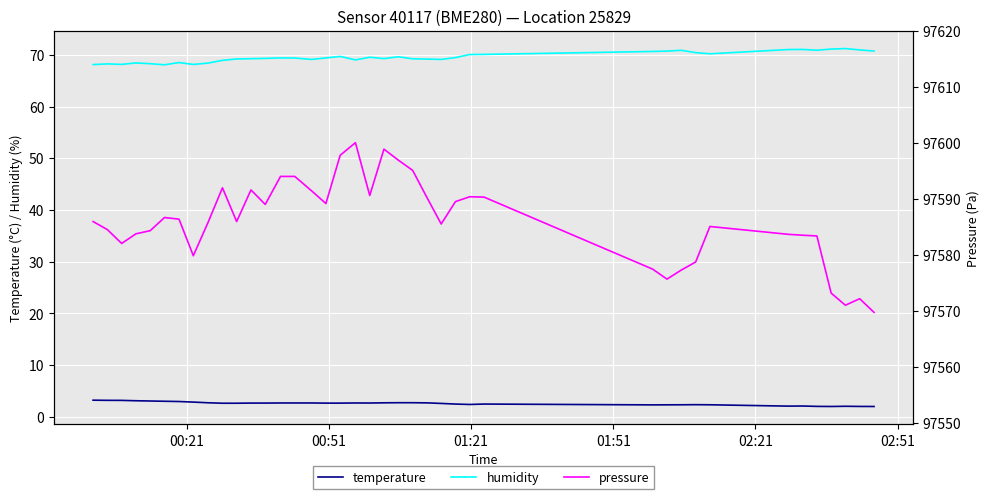

What is the greatest value displayed?

97600.0